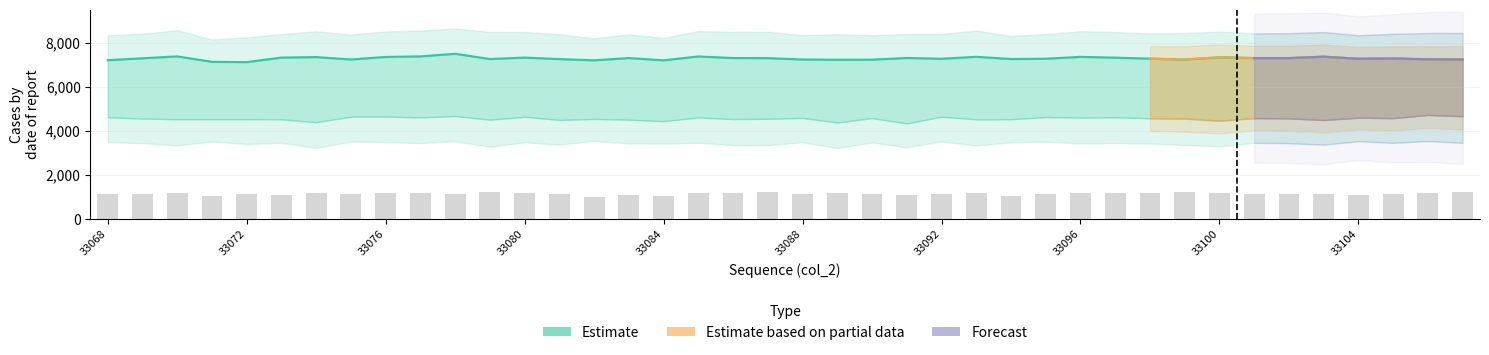

Is it true that col_257 equals 3177 at 33078?

False